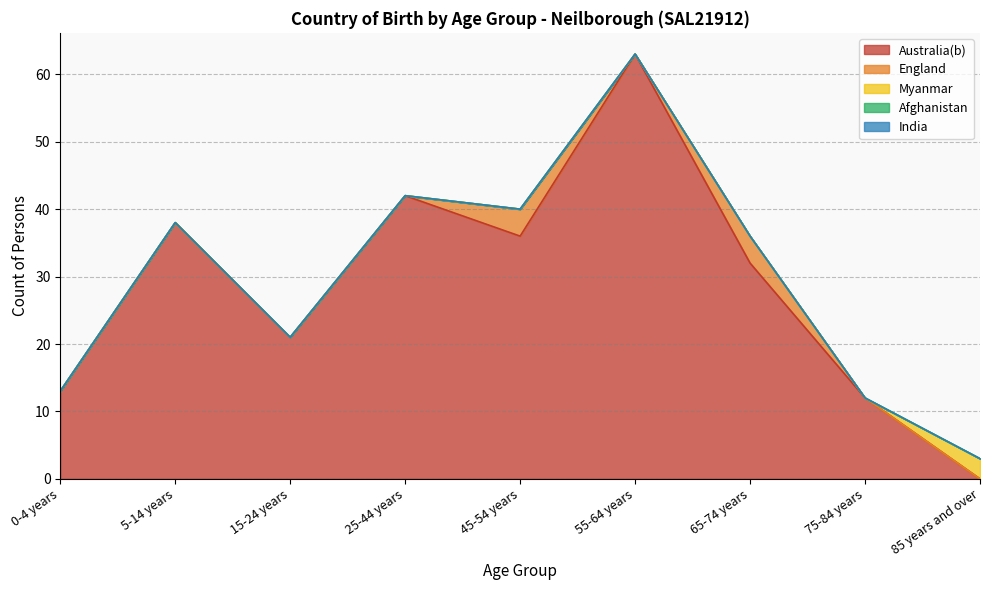

At which label does England reach its minimum?

0-4 years